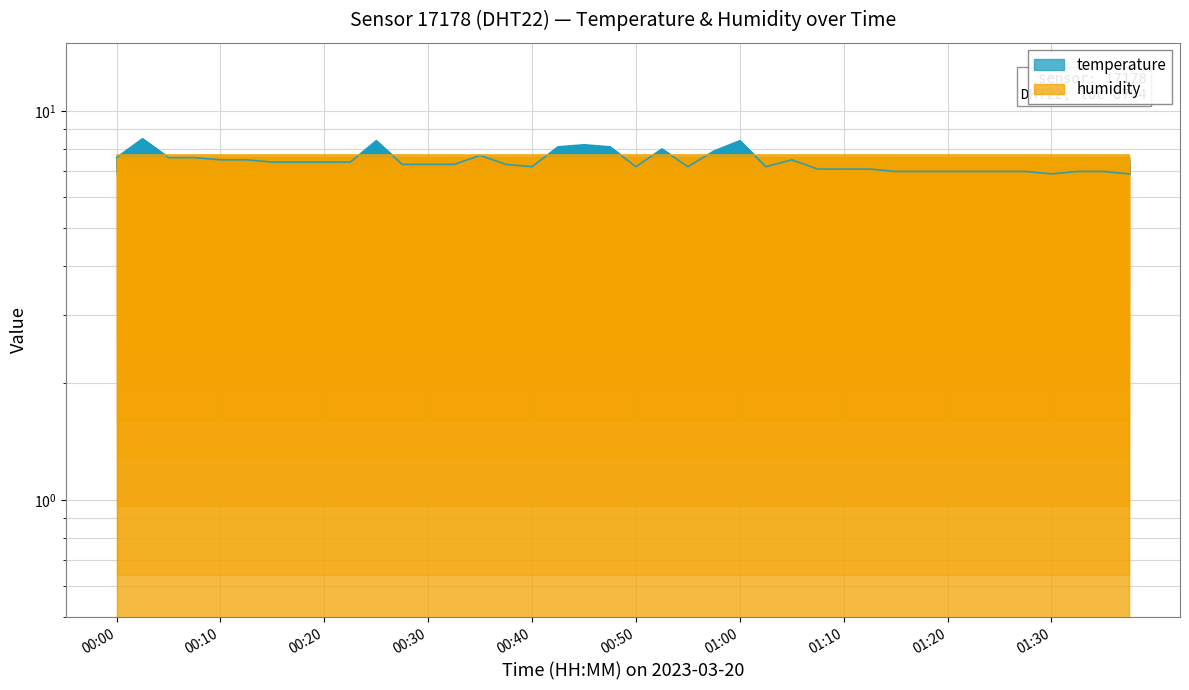

What is the smallest value displayed?

6.9